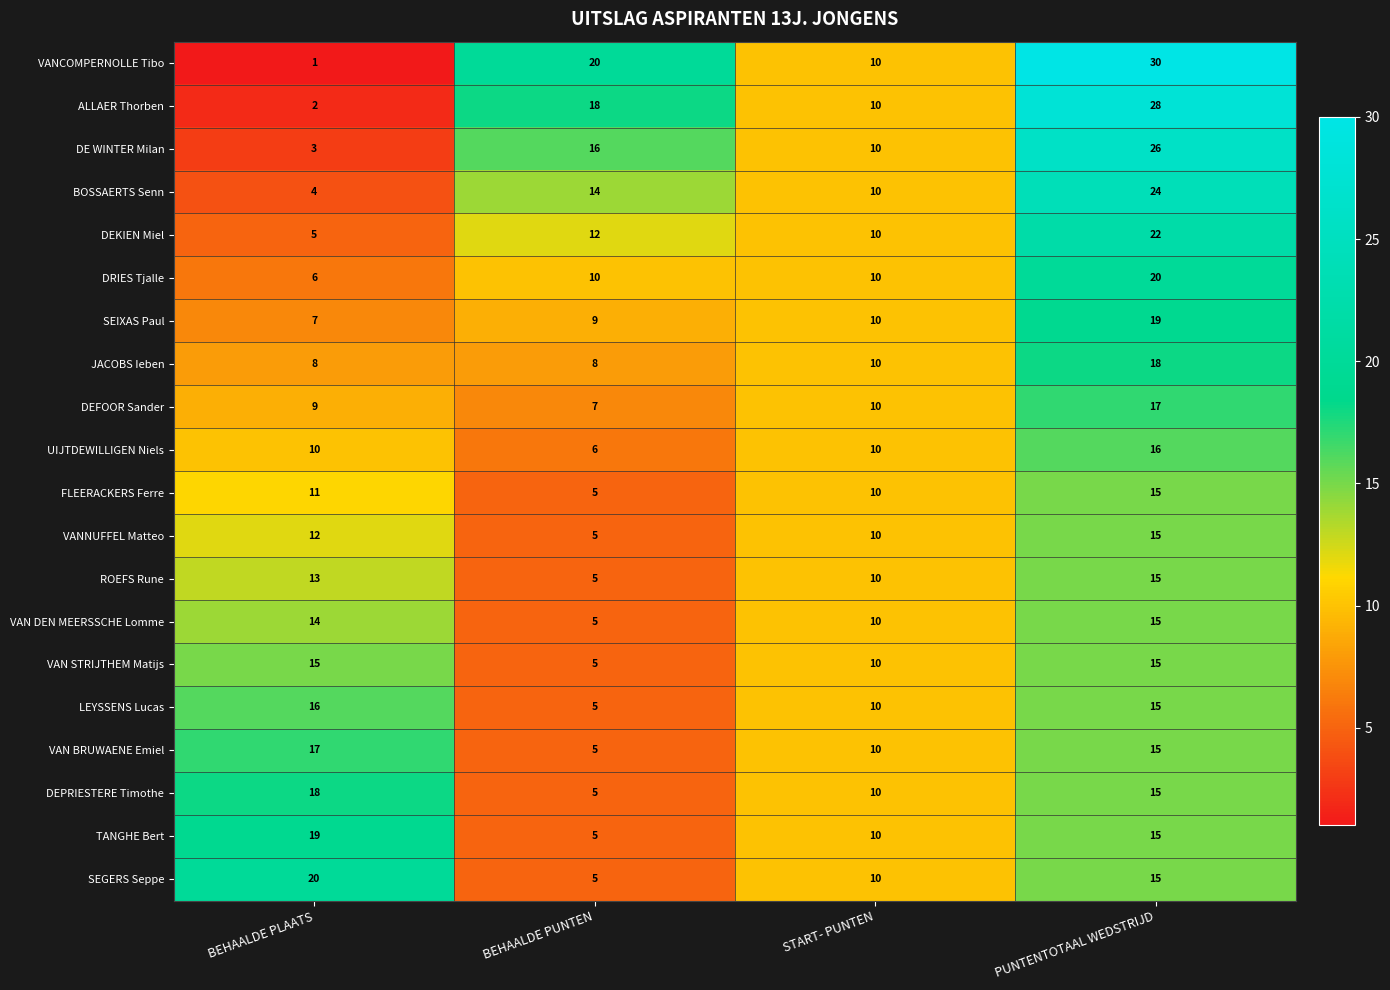

What is the greatest value displayed?

30